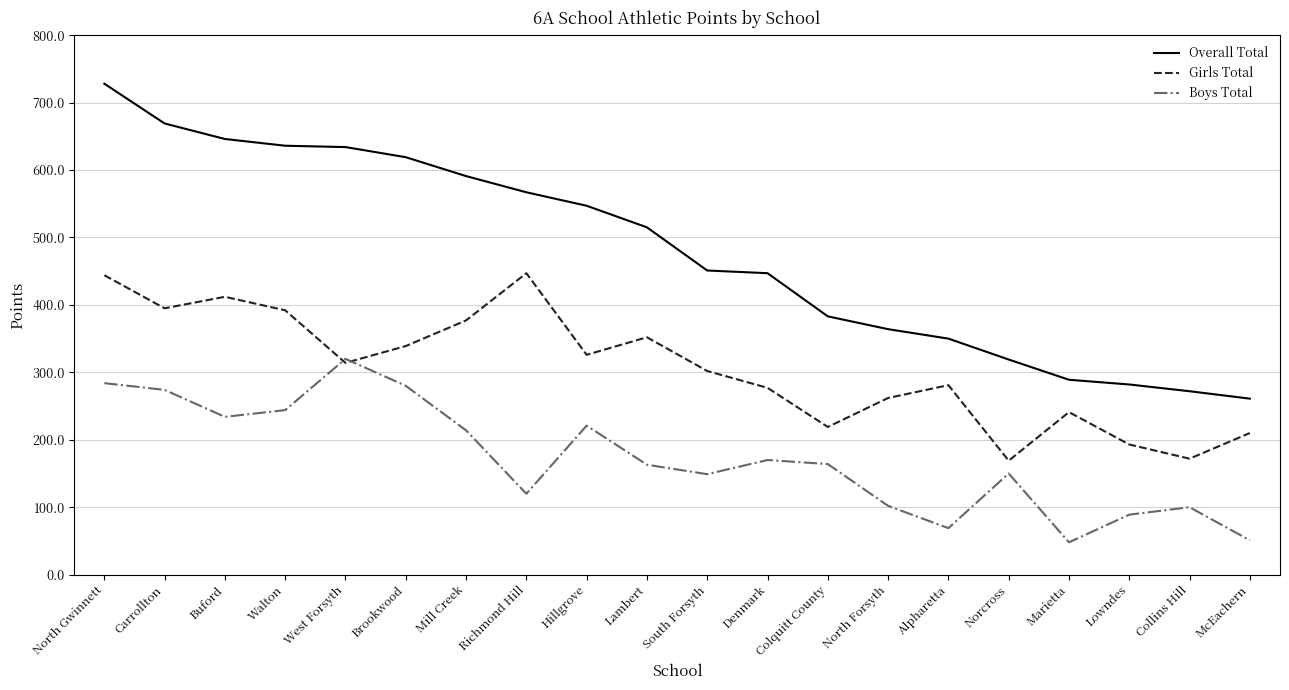

The Girls Total series shows 483 at Lambert. True or false?

False